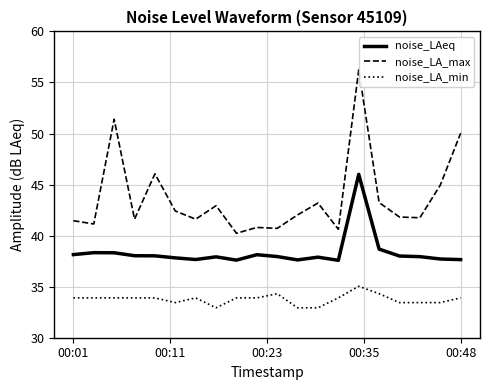

True or false: noise_LA_max and noise_LAeq cross at least once.

False